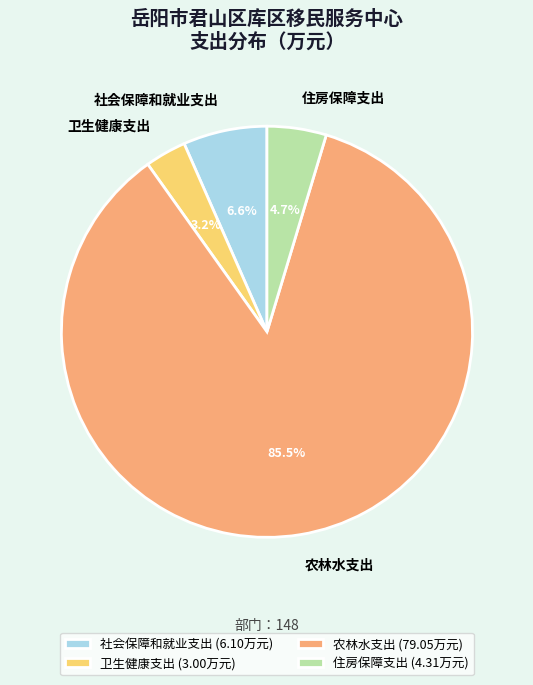

What percentage is the 住房保障支出 slice, to the nearest percent?

5%